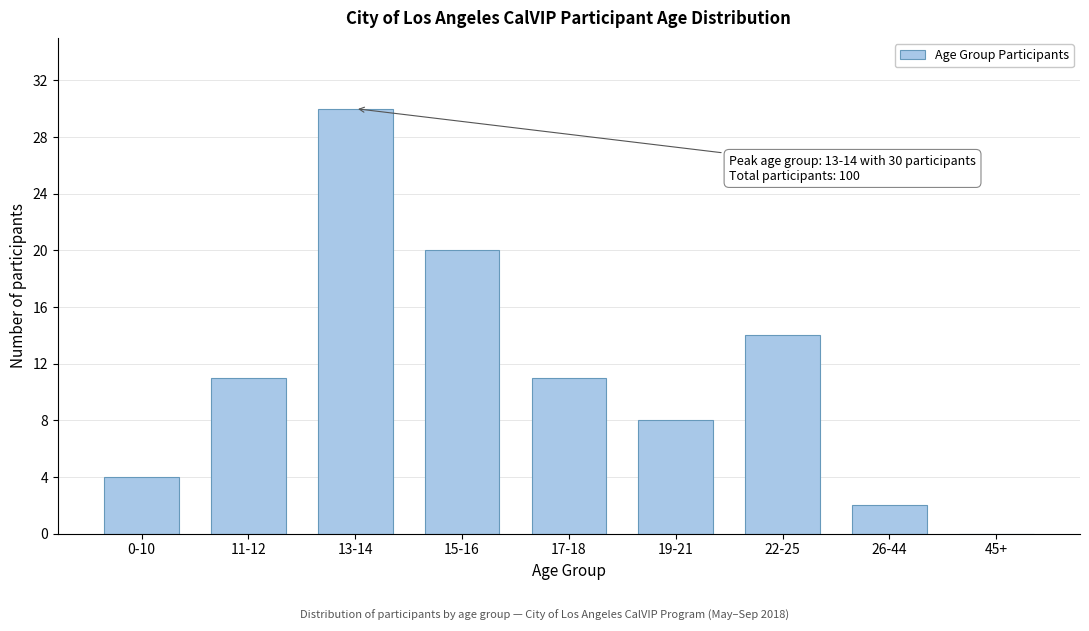

Reading left to right, transcribe all the data shown in this chart.

0-10=4	11-12=11	13-14=30	15-16=20	17-18=11	19-21=8	22-25=14	26-44=2	45+=0